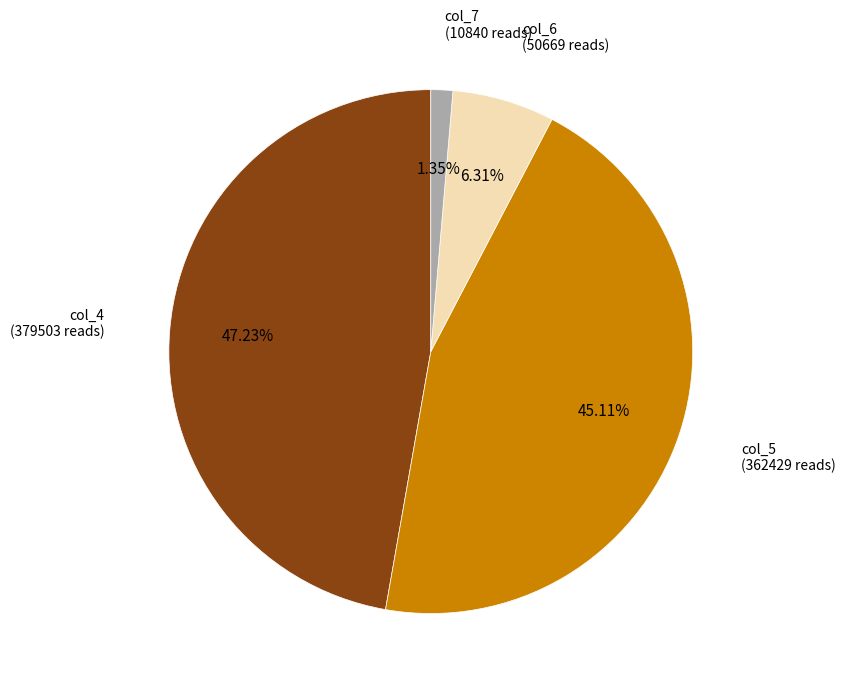

Does any single category account for the majority?

No